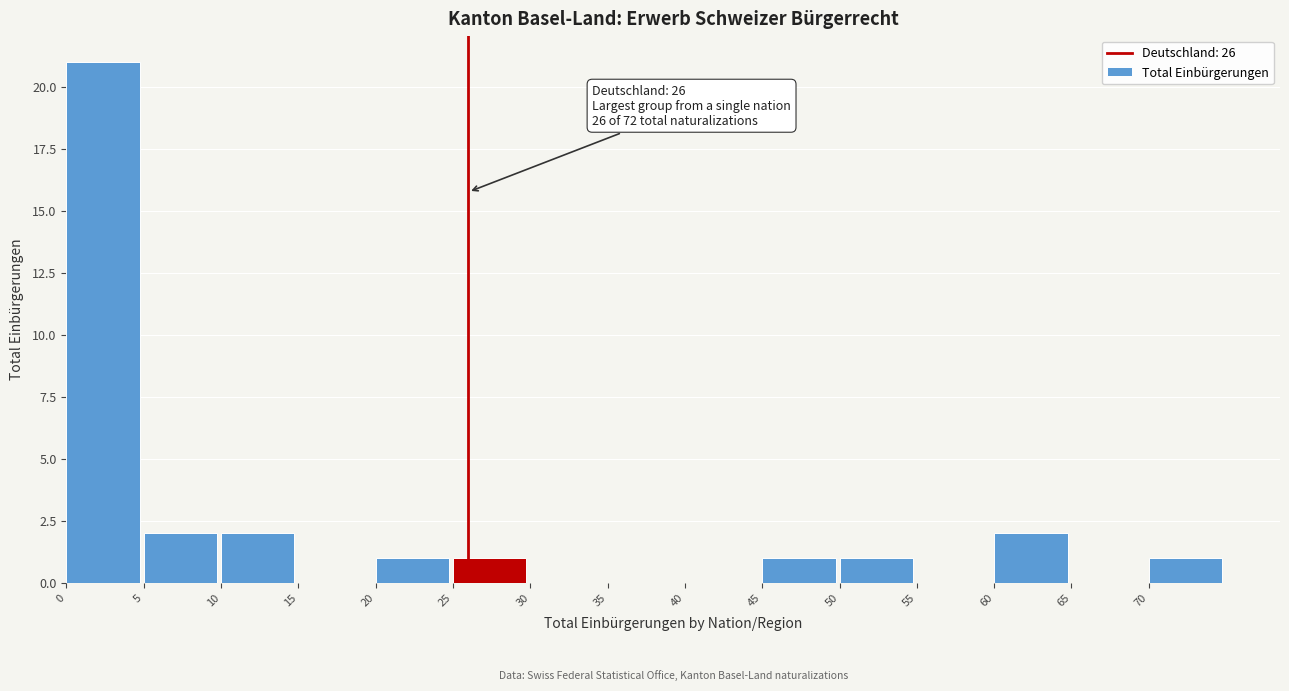

Which range on the x-axis has the tallest bar?

0 to 5